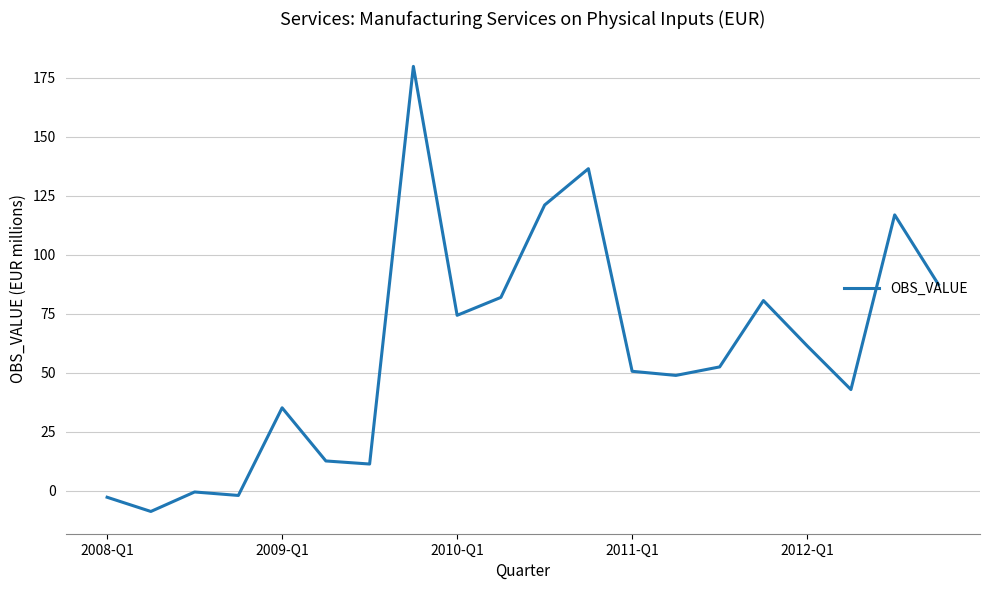

What is the greatest value displayed?

179.7